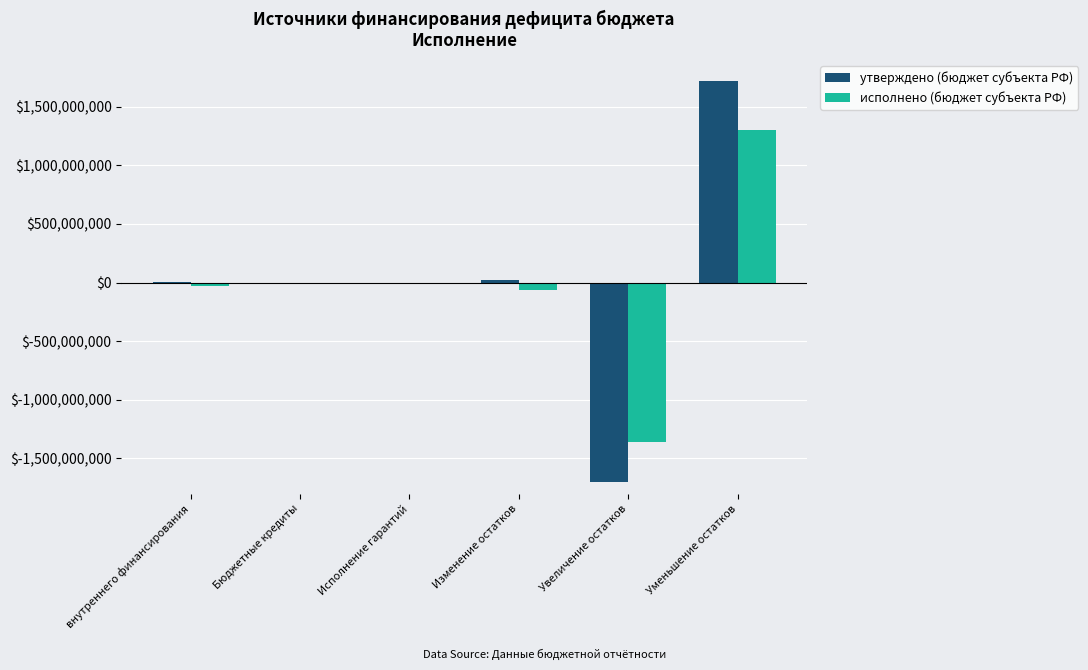

What is the sum of the исполнено (бюджет субъекта РФ) values at Исполнение гарантий and Увеличение остатков?

-1372120711.9